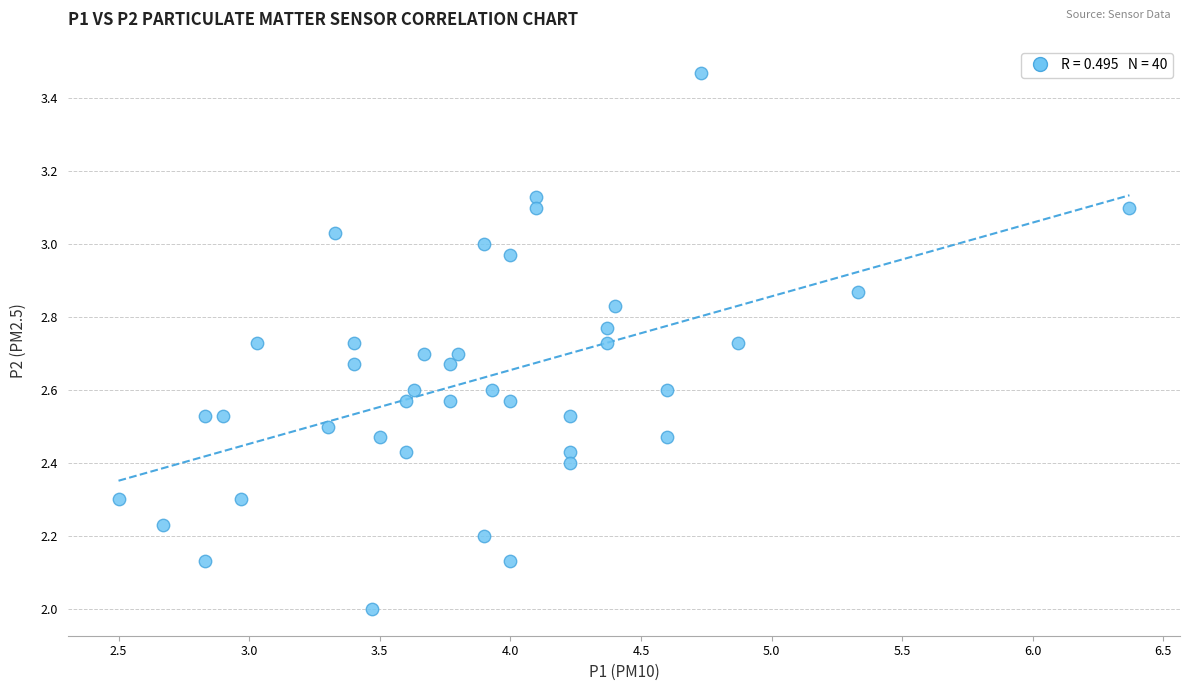

What is the range of X values (max minus min)?

3.9